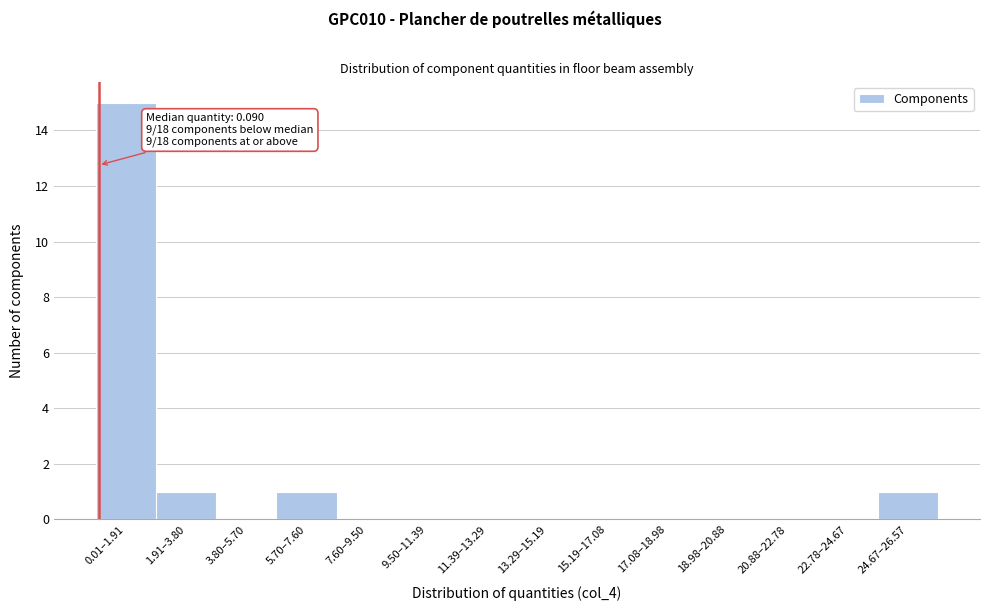

Between 9.50–11.39 and 24.67–26.57, which is larger?

24.67–26.57